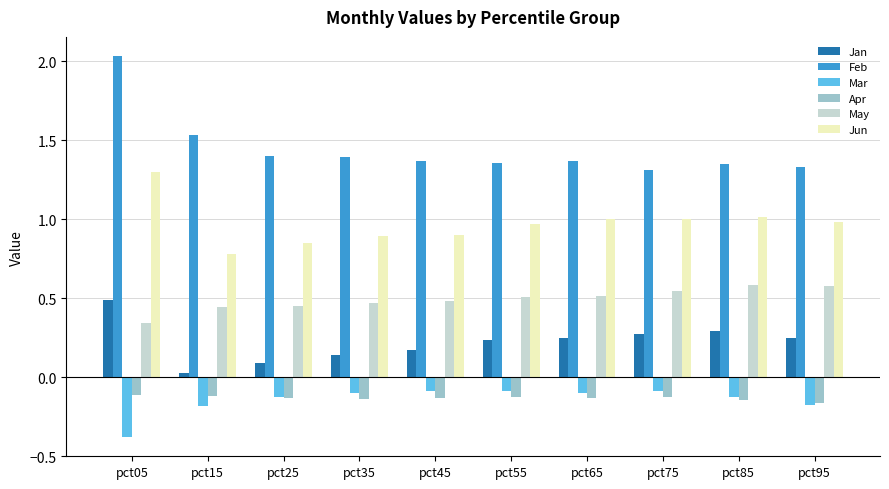

At which category is the sum across all series the highest?

pct05